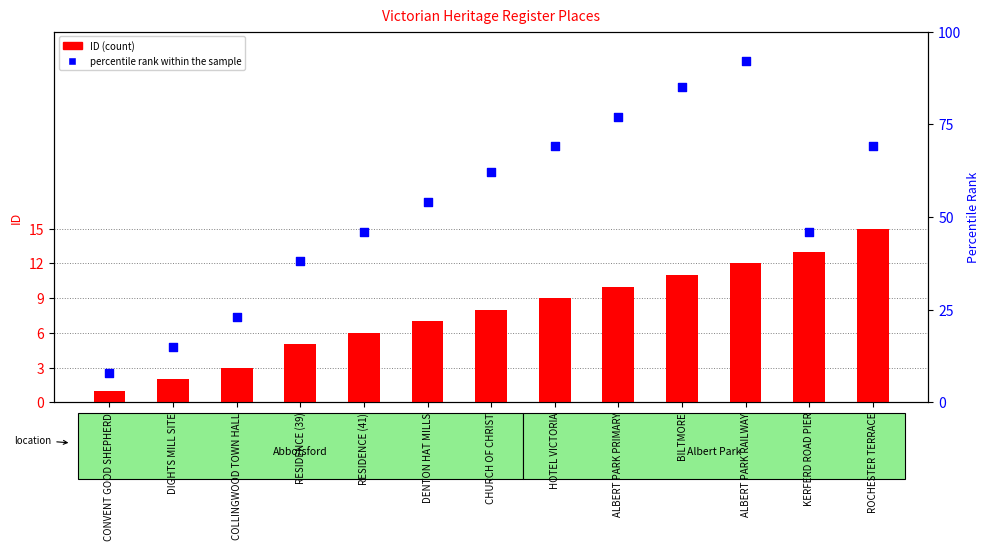

What is the total value across all series at CHURCH OF CHRIST?

70